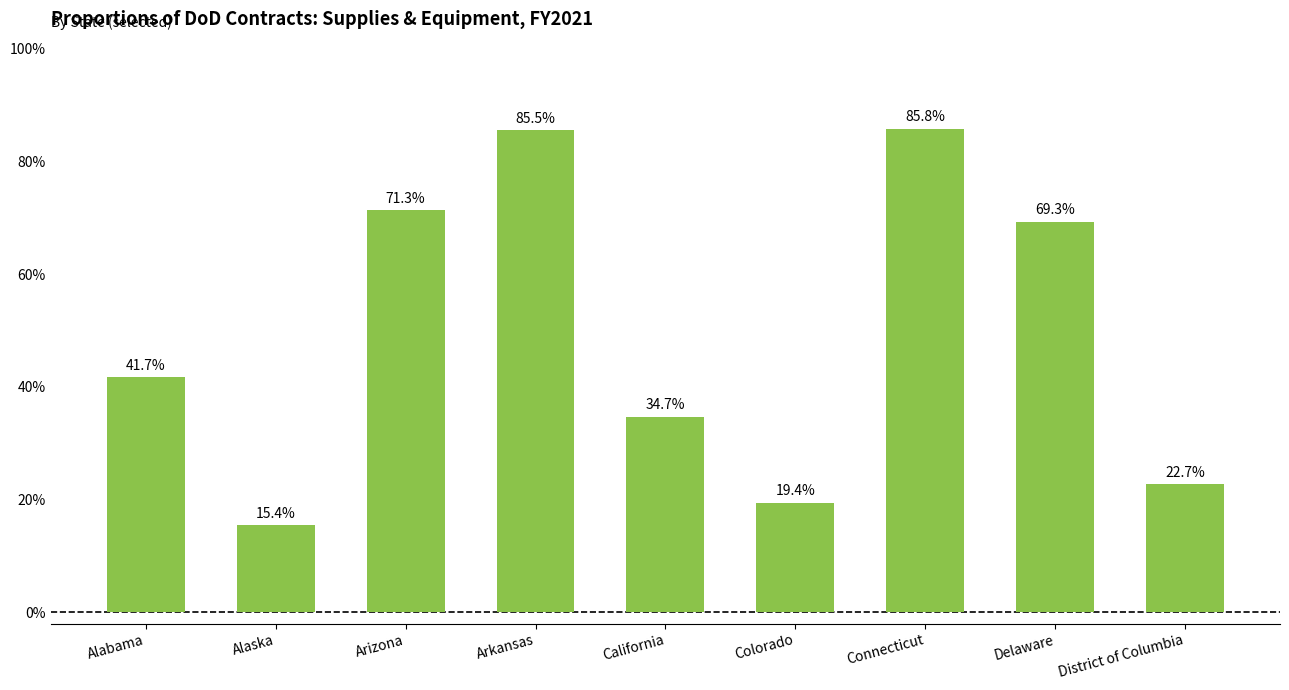

How many values are between 0 and 1?

9